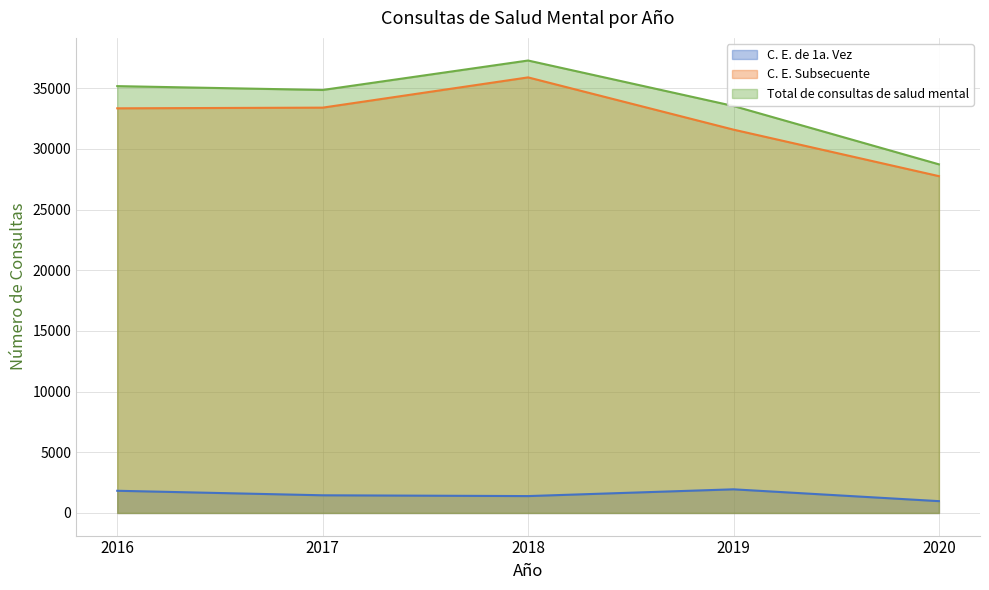

List the series in order of their peak value, lowest first.

C. E. de 1a. Vez, C. E. Subsecuente, Total de consultas de salud mental